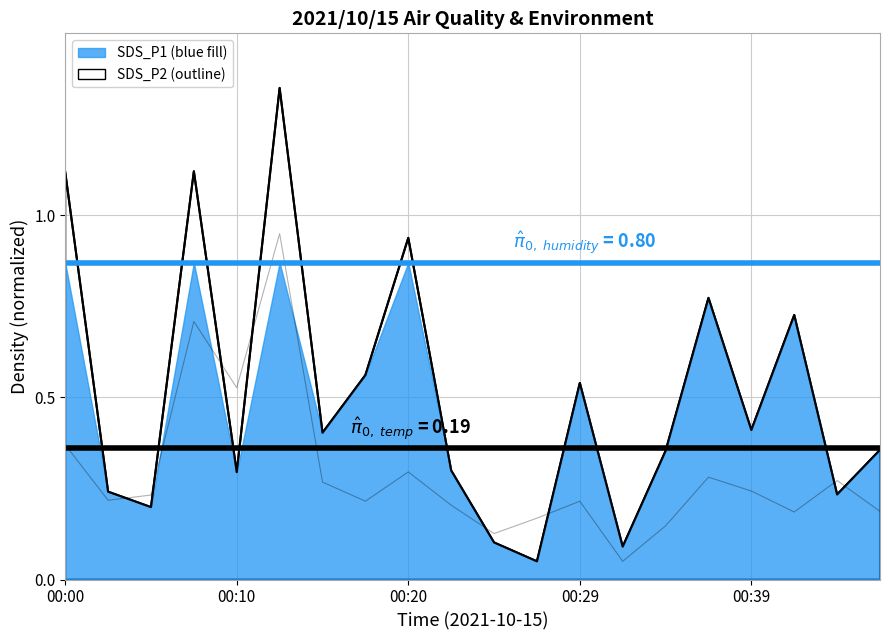

How many lines are shown in the chart?

2